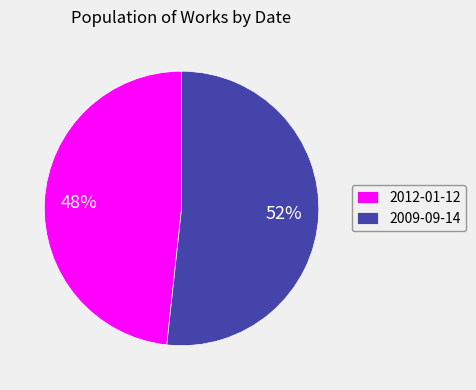

Between 2009-09-14 and 2012-01-12, which is larger?

2009-09-14